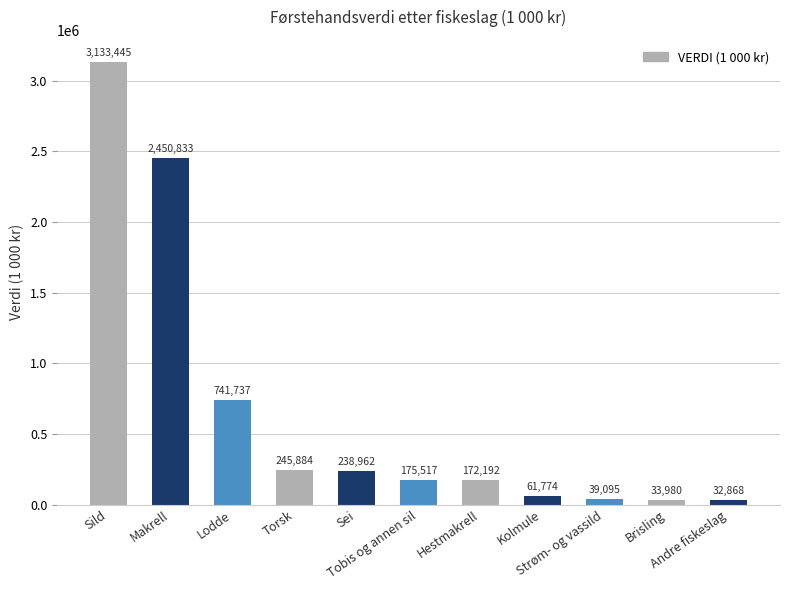

The chart shows a value of 4456093 at Sild. True or false?

False